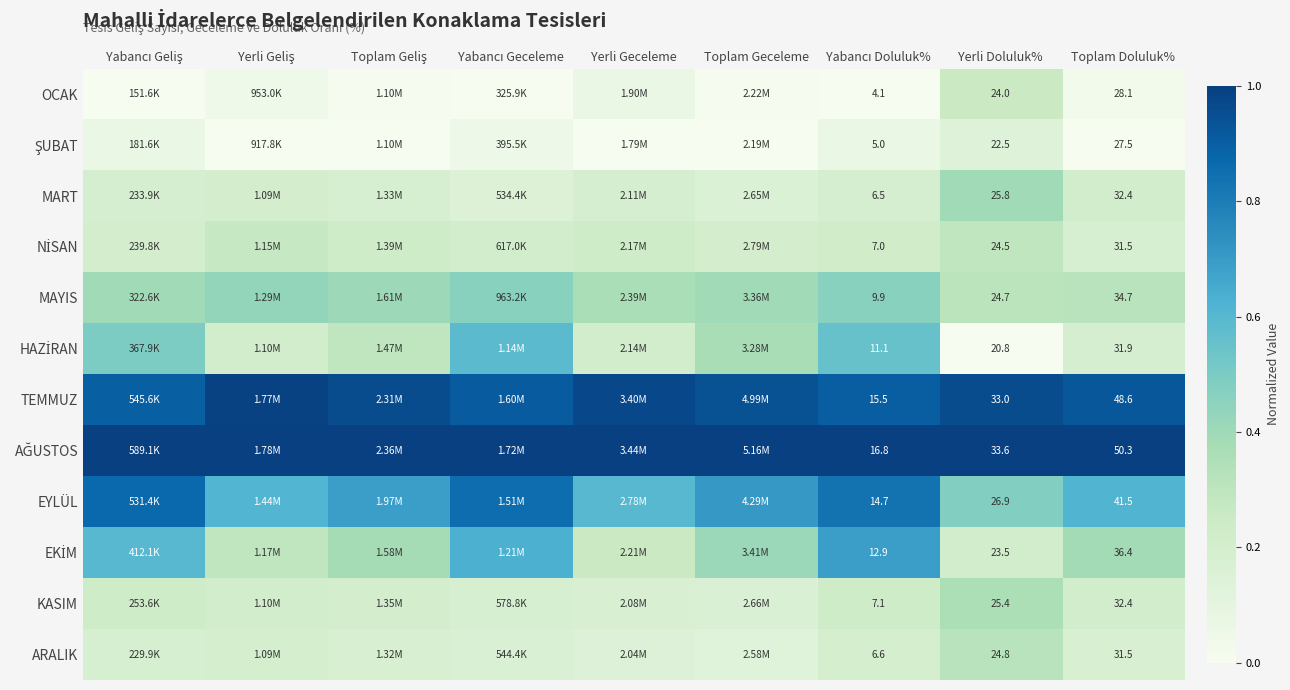

The value of HAZİRAN at Yabancı Geceleme is 0.2. True or false?

False